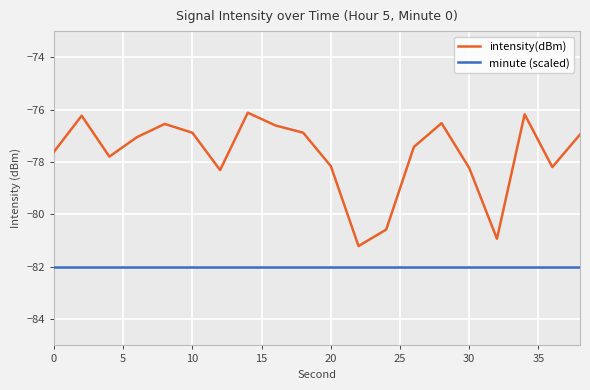

Rank the series by their maximum value, from lowest to highest.

minute (scaled), intensity(dBm)